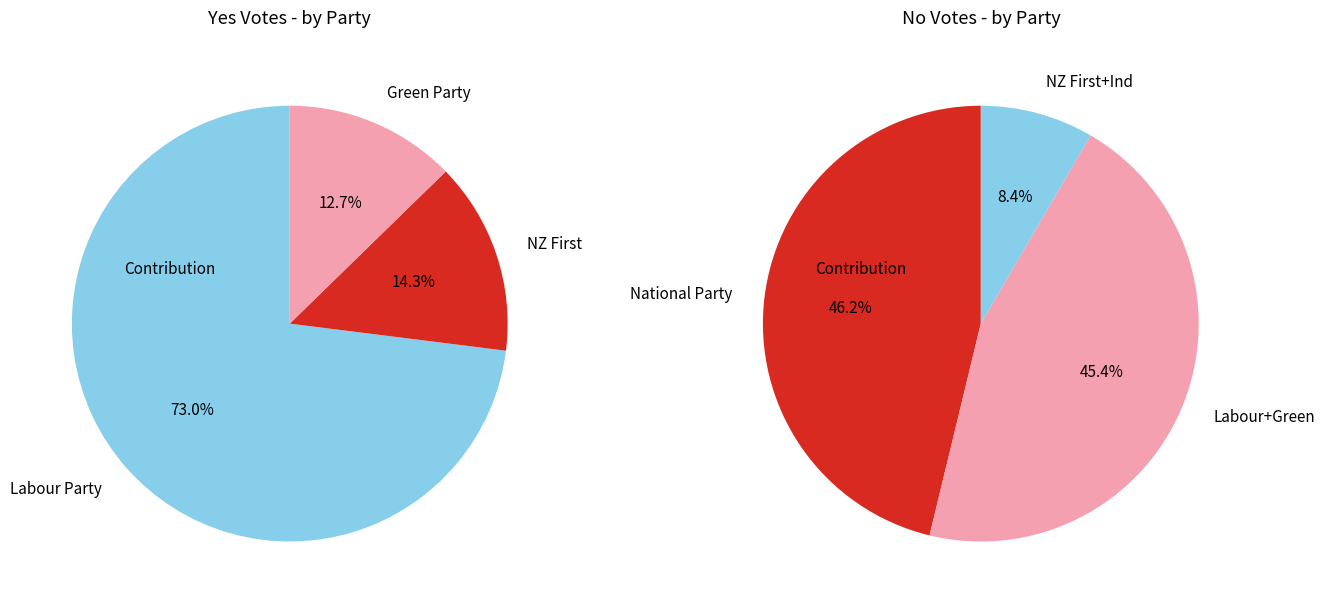

Is the sum of Independent and National Party greater than half?

No